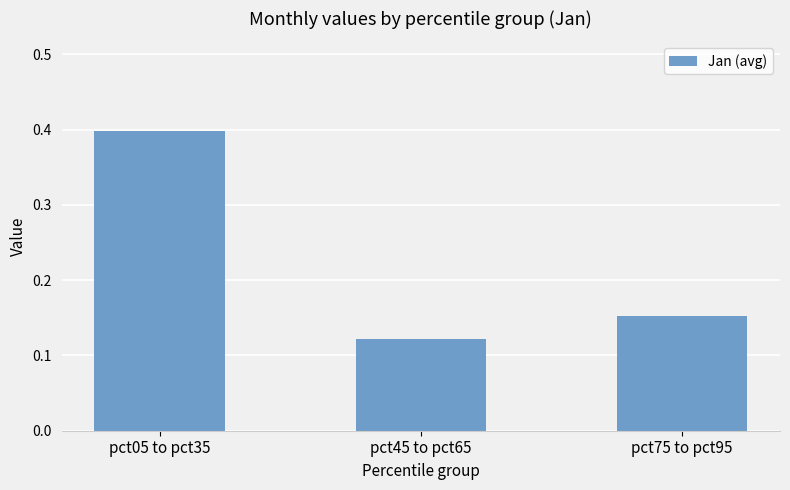

The chart shows a value of 0.1 at pct75 to pct95. True or false?

False